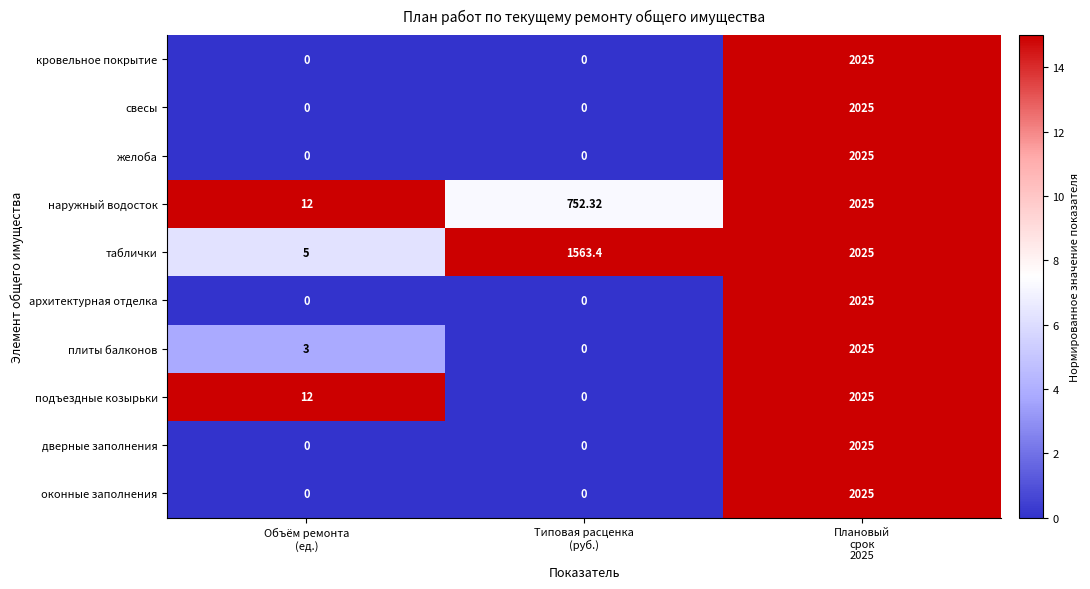

Count the number of categories in the chart.

3